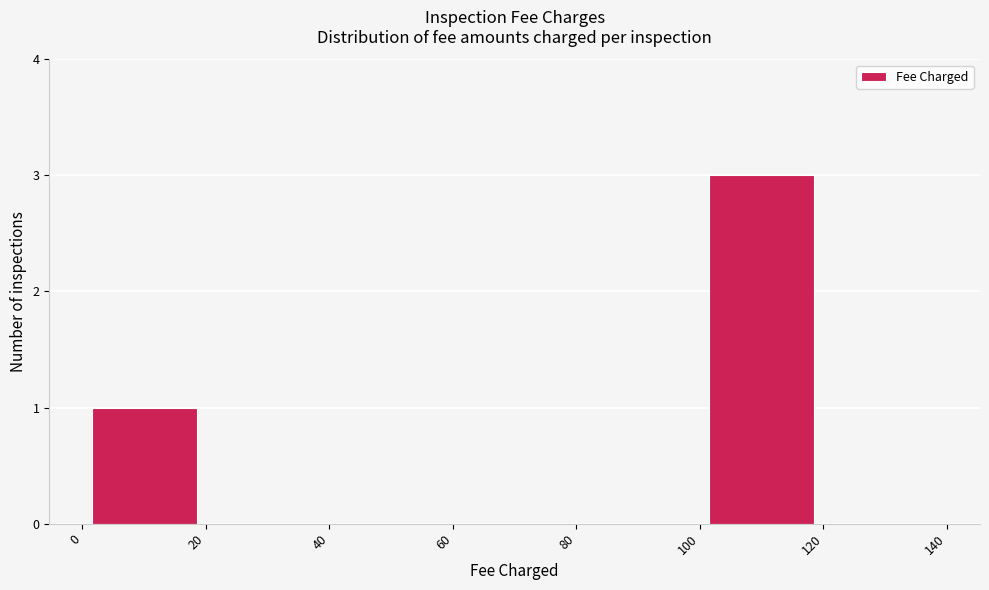

Reading left to right, list every bar in this chart as the range it spans on the x-axis followed by its height. The values are not printed on the chart, so give them approximately, as read against the axis.

0 to 20: 1
20 to 40: 0
40 to 60: 0
60 to 80: 0
80 to 100: 0
100 to 120: 3
120 to 140: 0